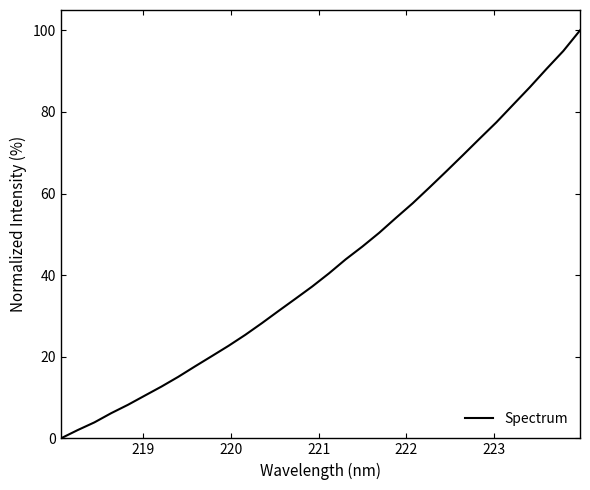

What is the maximum value shown in the chart?

100.0